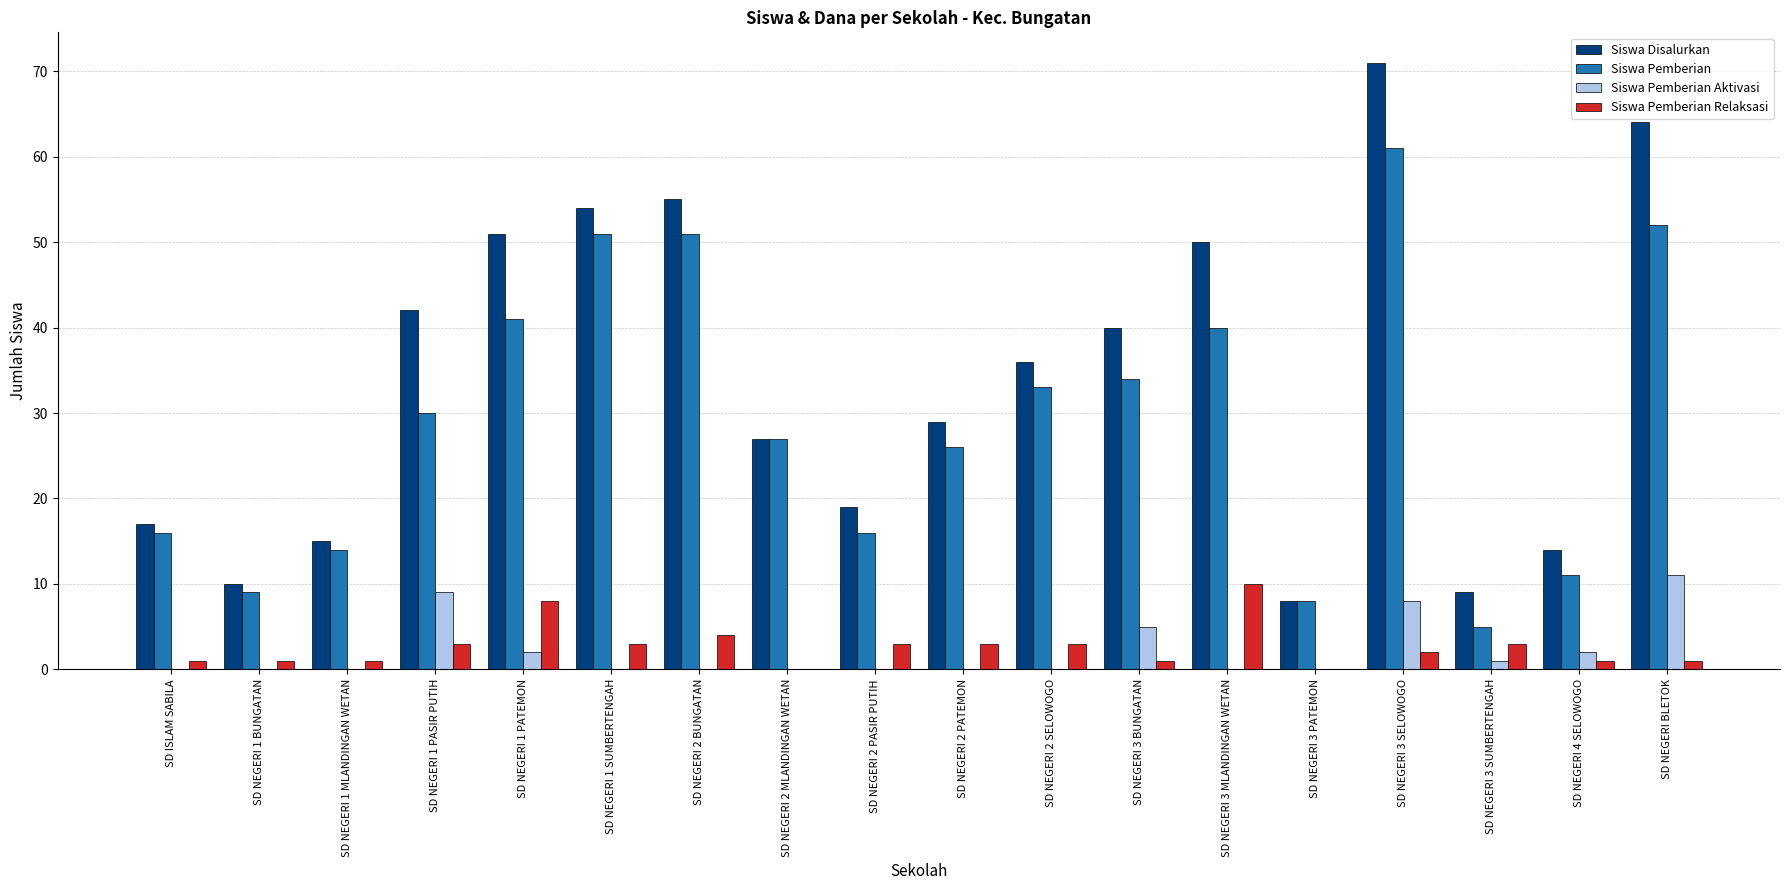

True or false: Siswa Pemberian has a value of 11 at SD NEGERI 4 SELOWOGO.

True